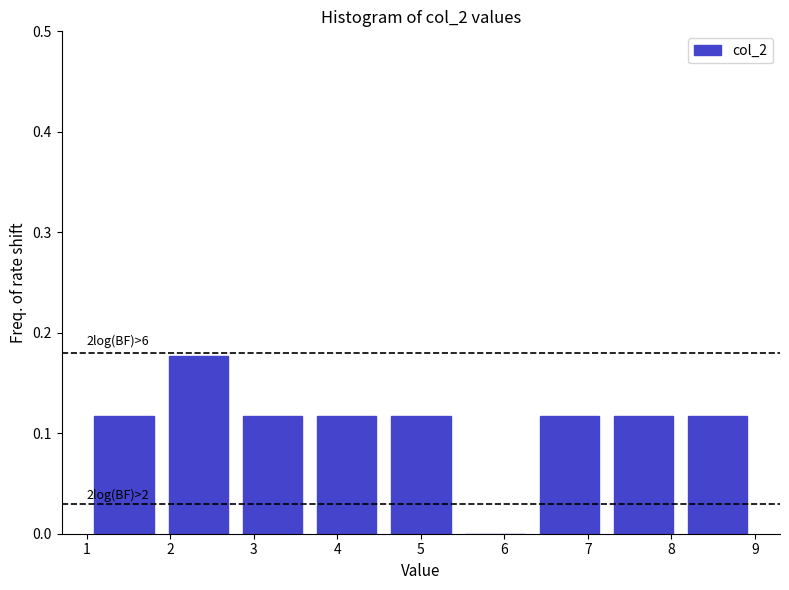

Which range on the x-axis has the tallest bar?

1.9 to 2.8